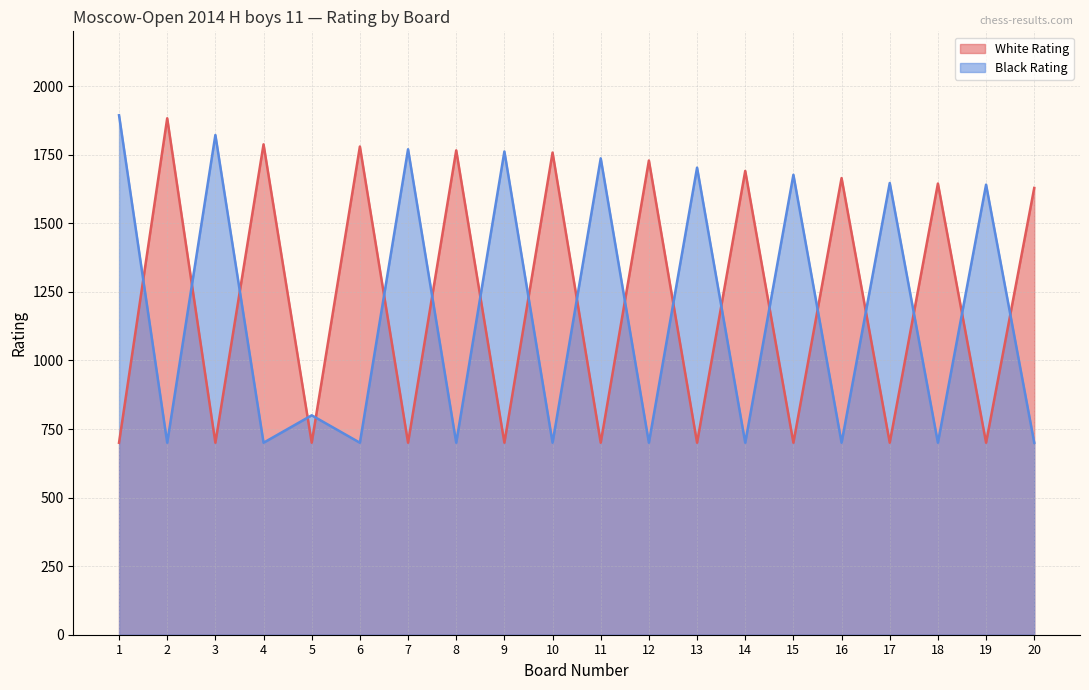

What is the sum of all White Rating values?

24334